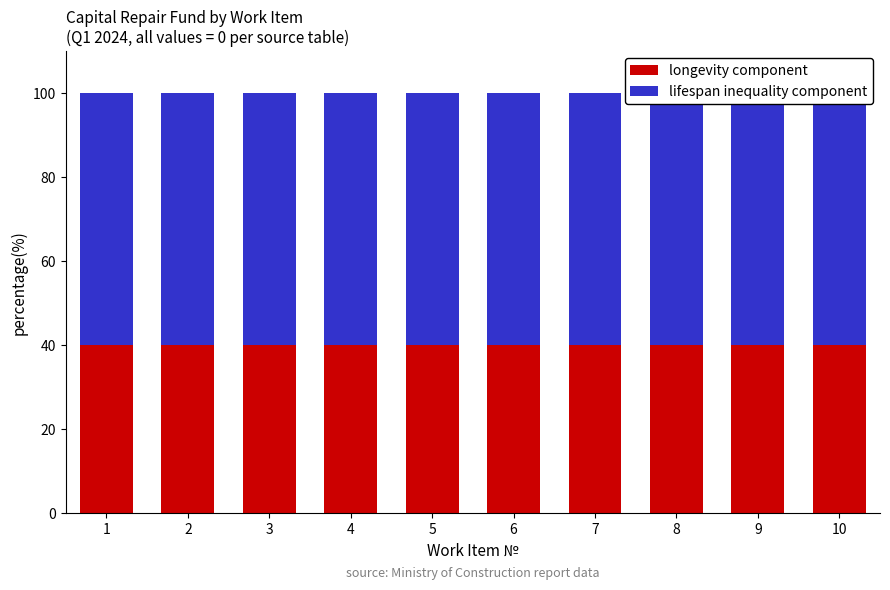

Which series has the largest range (max minus min)?

longevity component